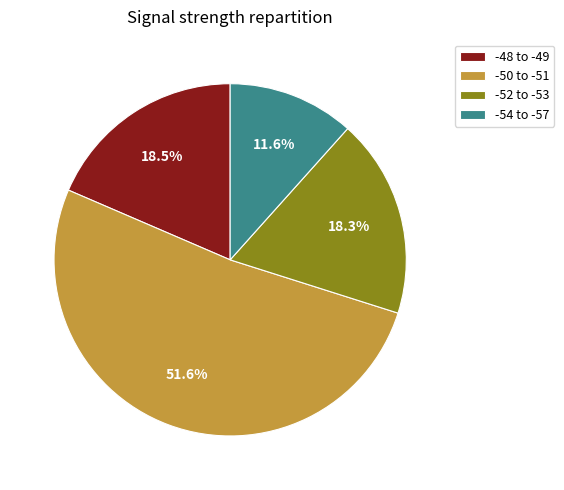

Which slice is the smallest?

-54 to -57